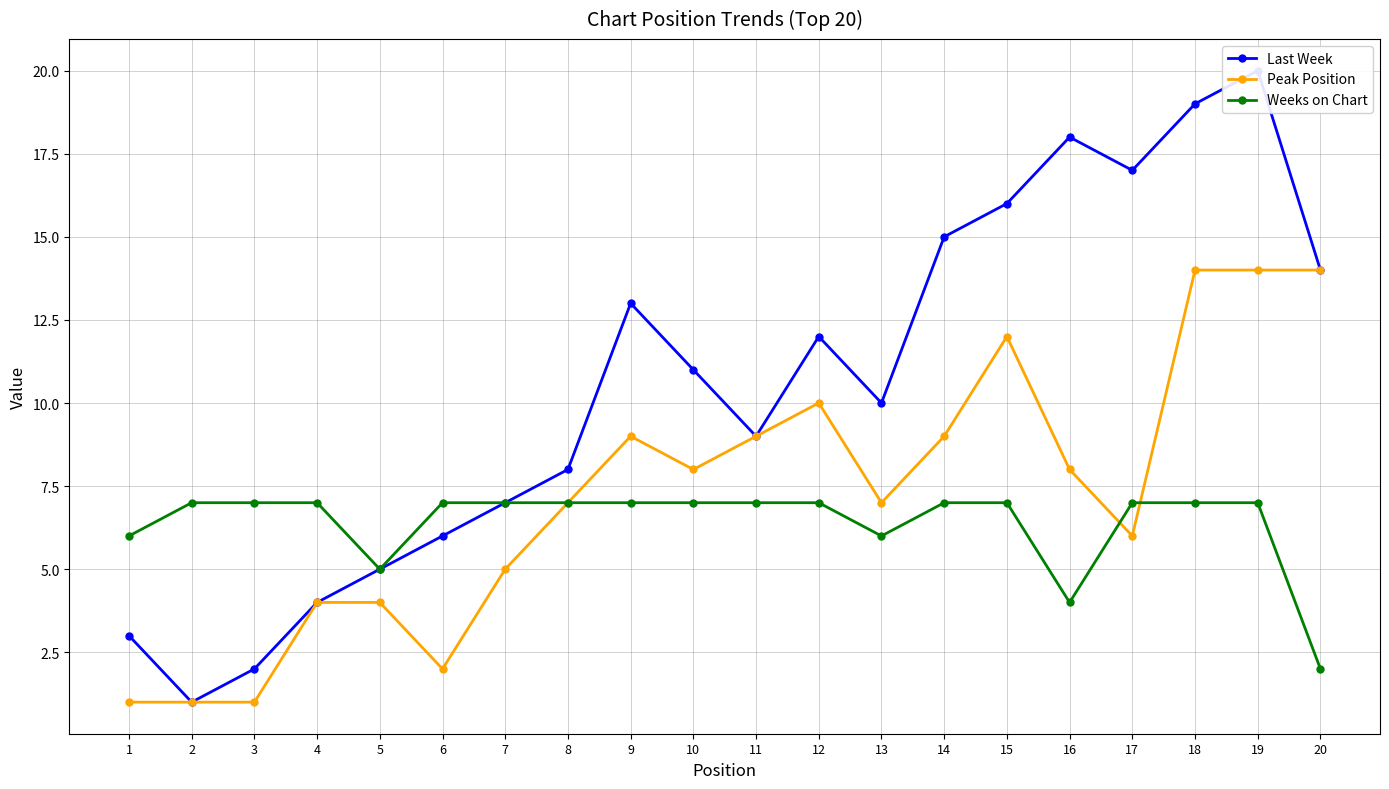

What is the difference between the Last Week values at 12 and 10?

1